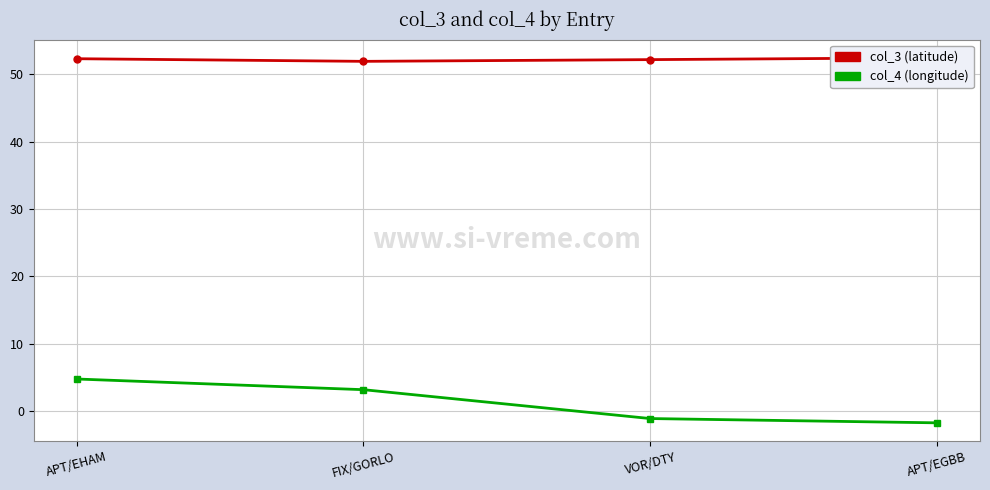

What is the value of the col_4 (longitude) point at the 2nd from the left?

3.2